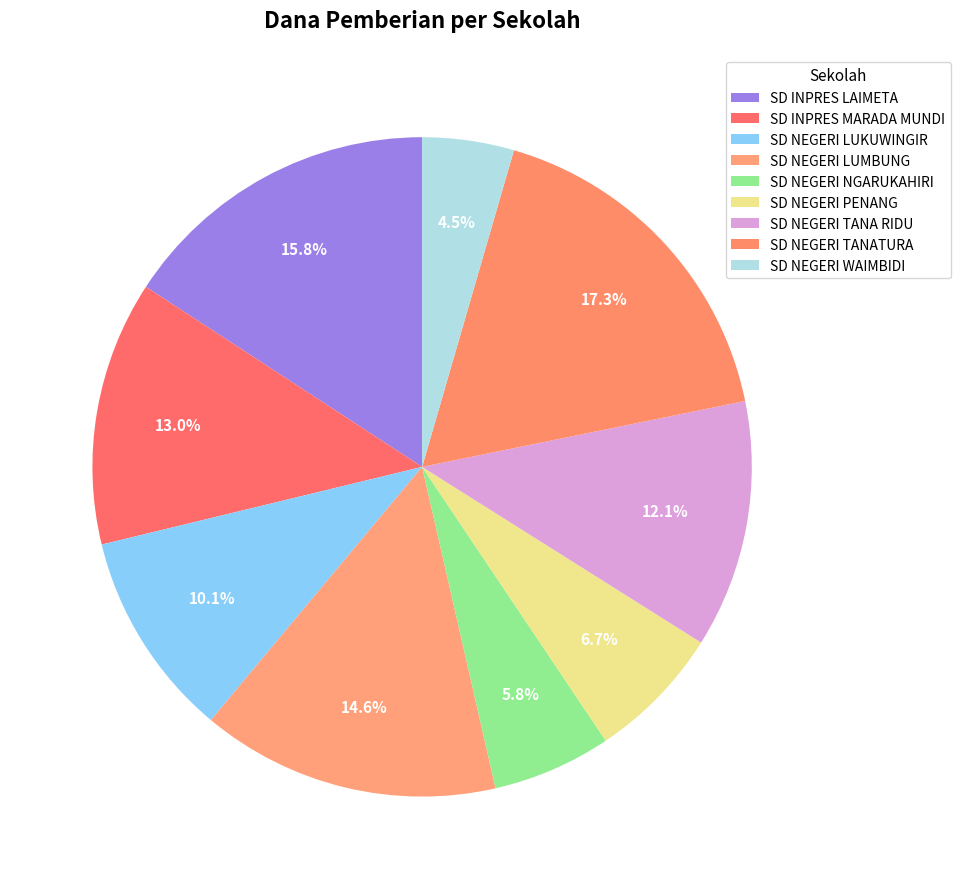

Does any single category account for the majority?

No